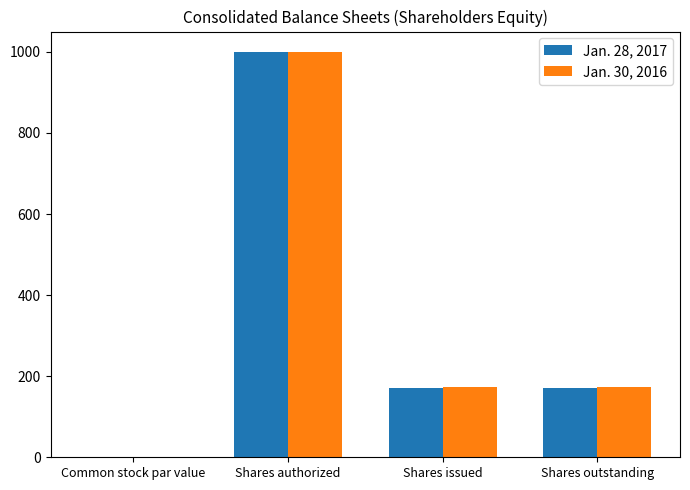

The value of Jan. 30, 2016 at Shares authorized is 1000.0. True or false?

True